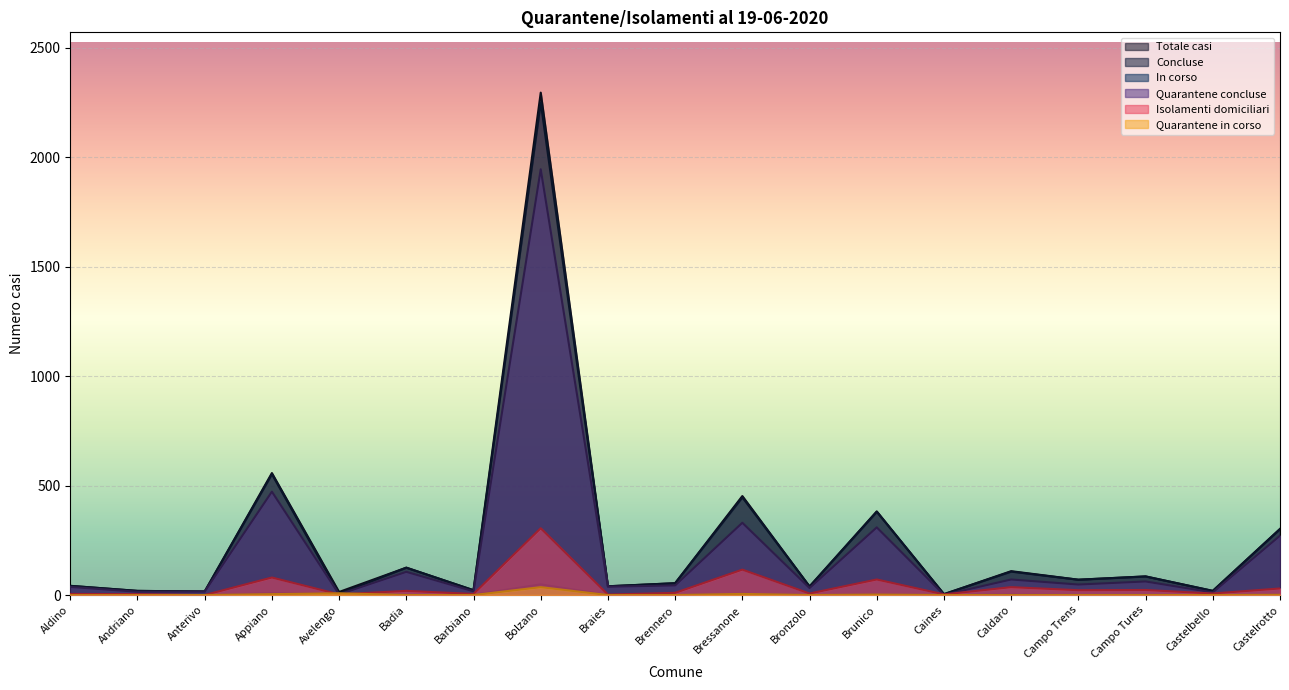

What is the label of the 1st point from the left?

Aldino